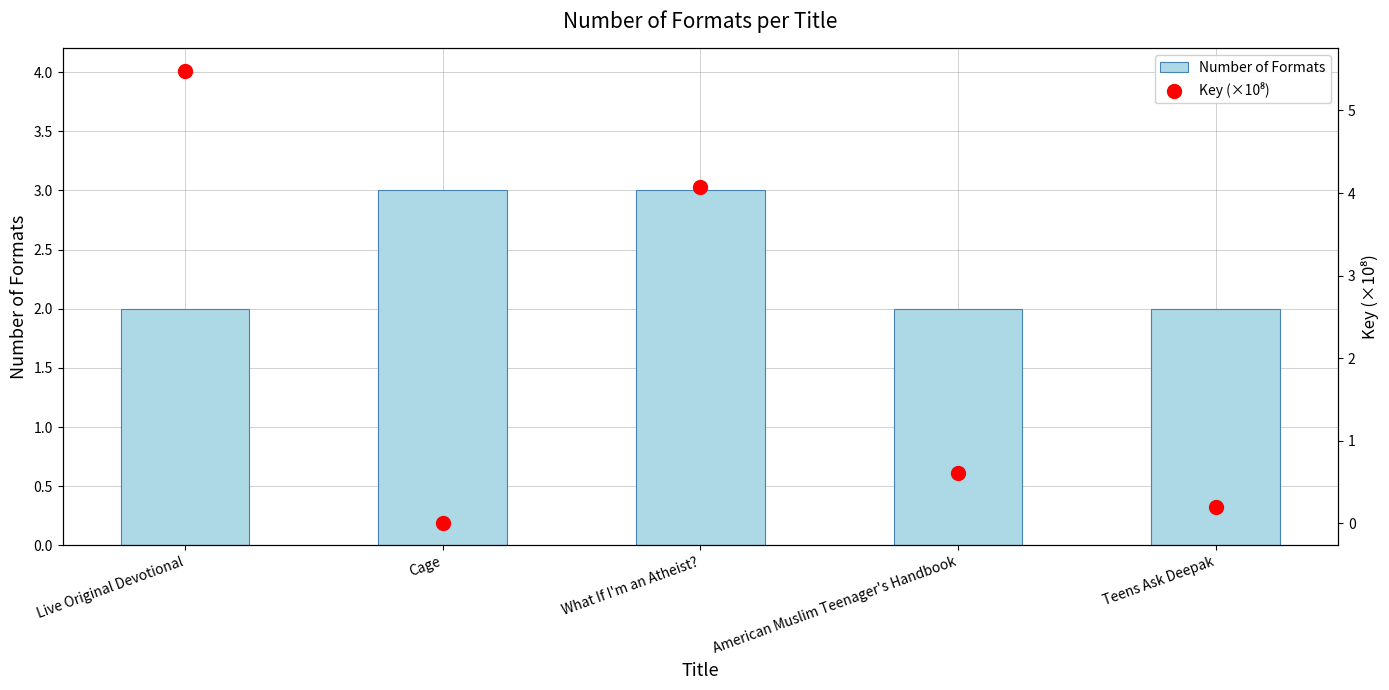

Which series has the largest Y range (max minus min)?

Key (×10⁸)